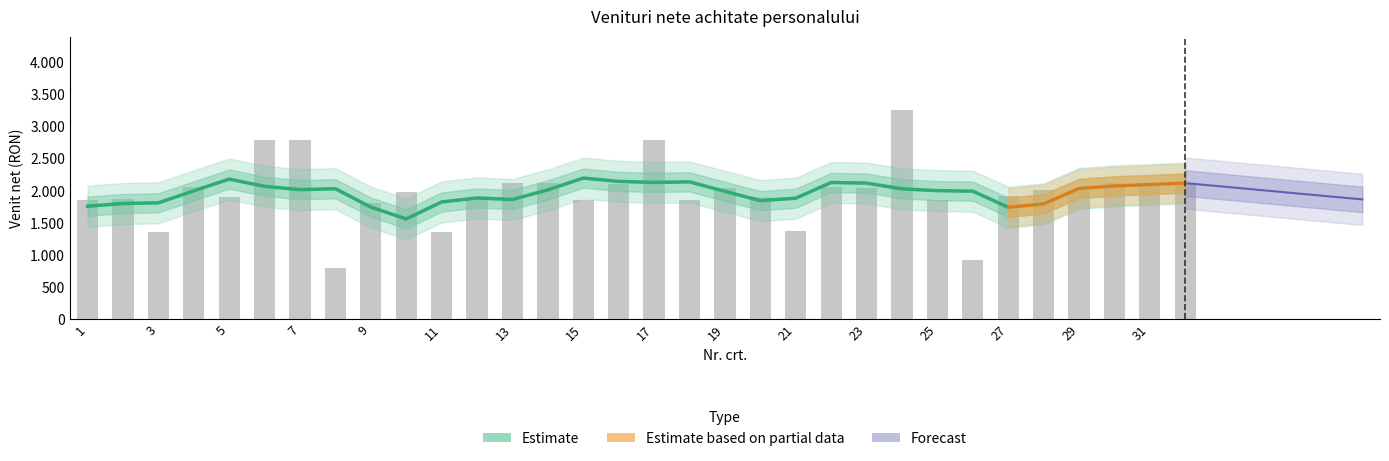

Which category has the highest value across all series?

24